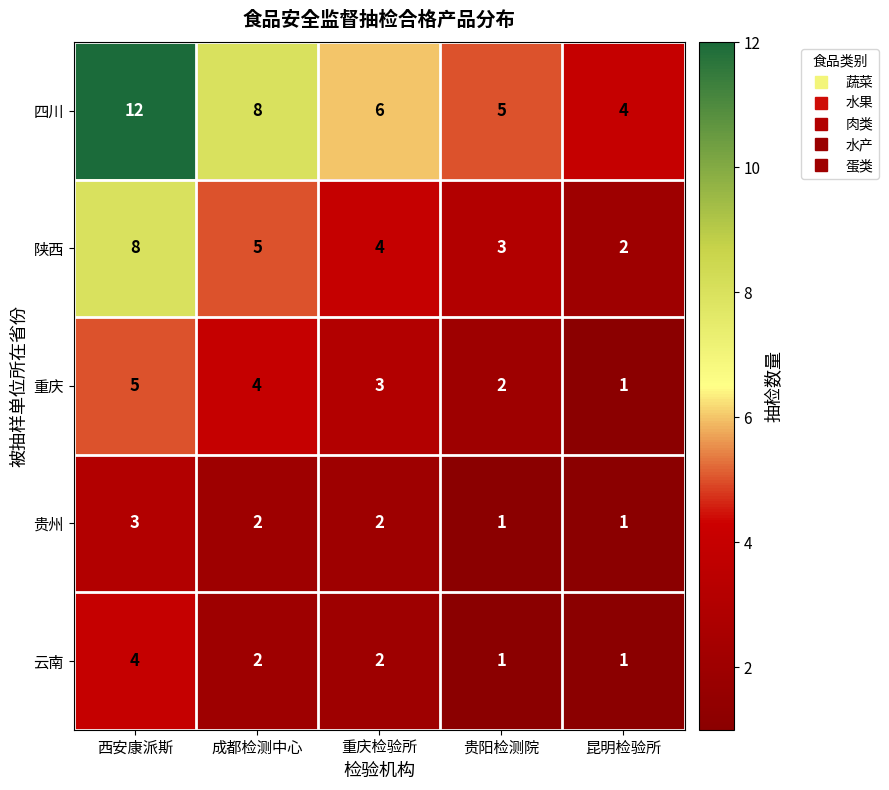

Which series has the widest spread of values?

四川